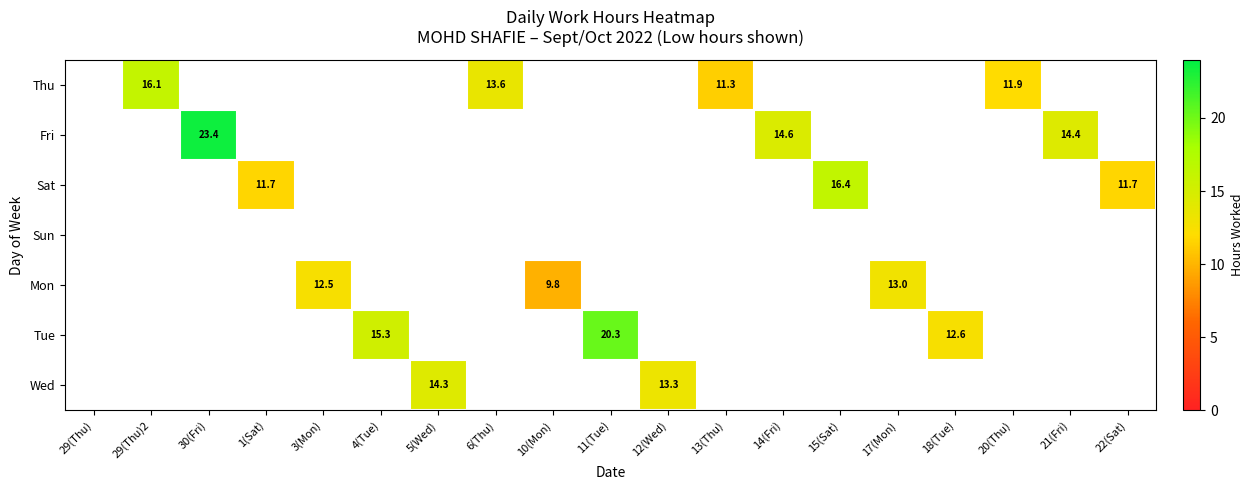

How many data points does each series have?

19